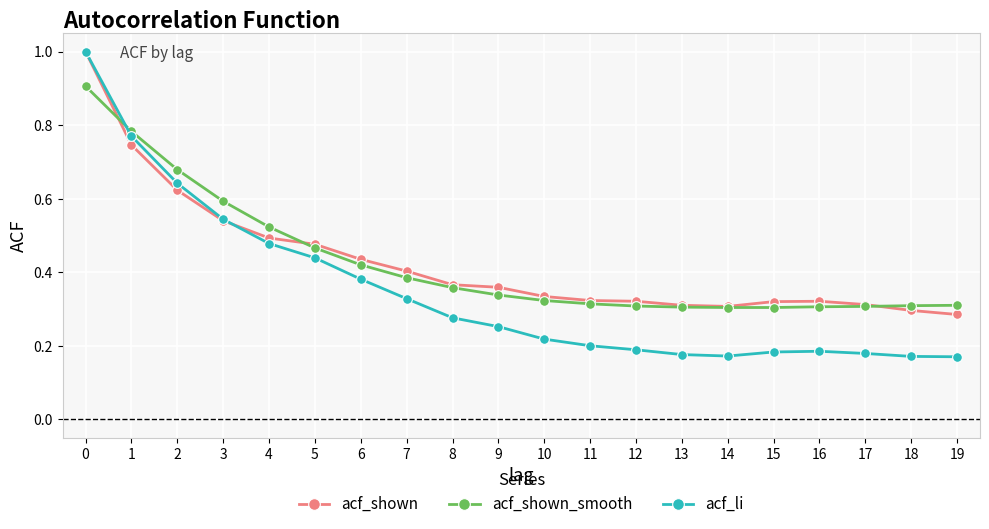

Is it true that acf_shown_smooth equals 1.1 at 1?

False